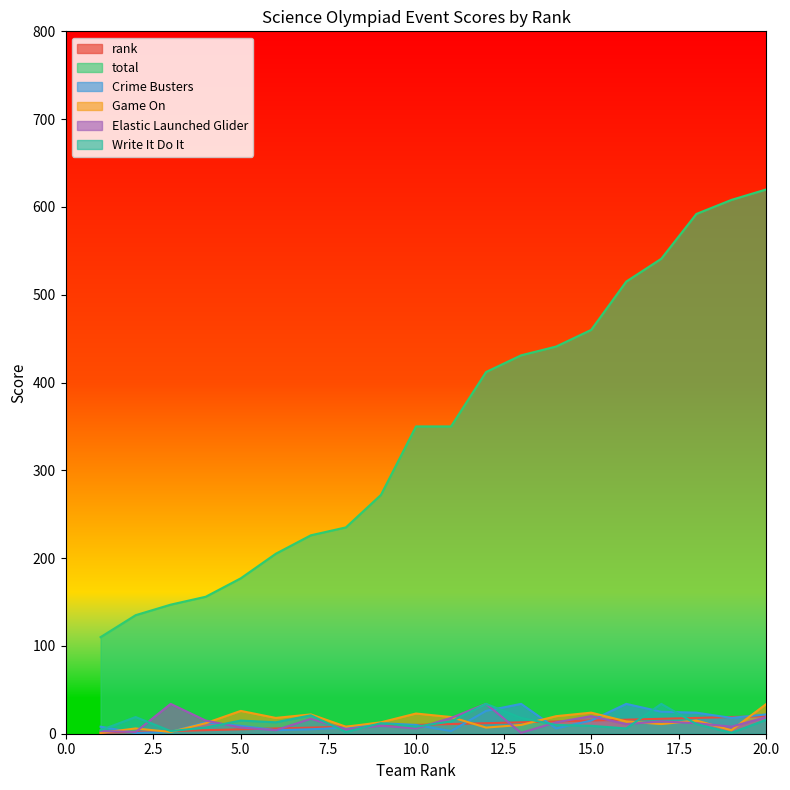

The rank series shows 3 at 3. True or false?

True